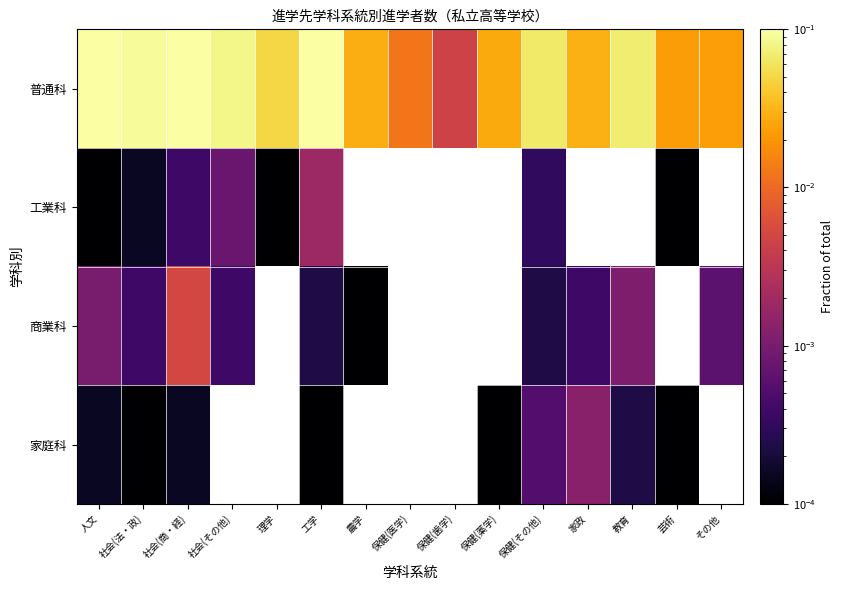

Which series has the largest range (max minus min)?

普通科